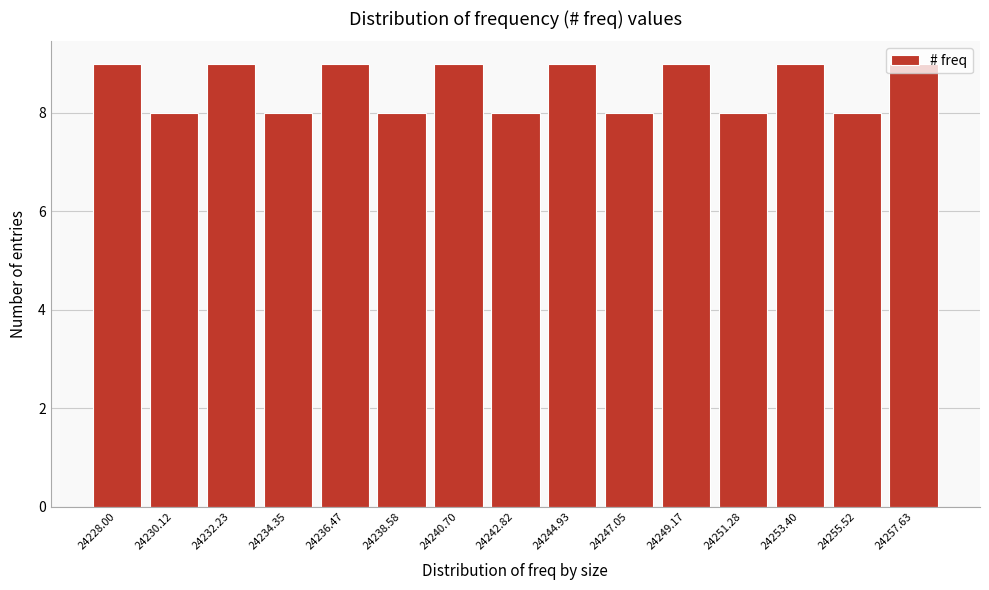

What is the label of the 15th bar from the right?

24228.00